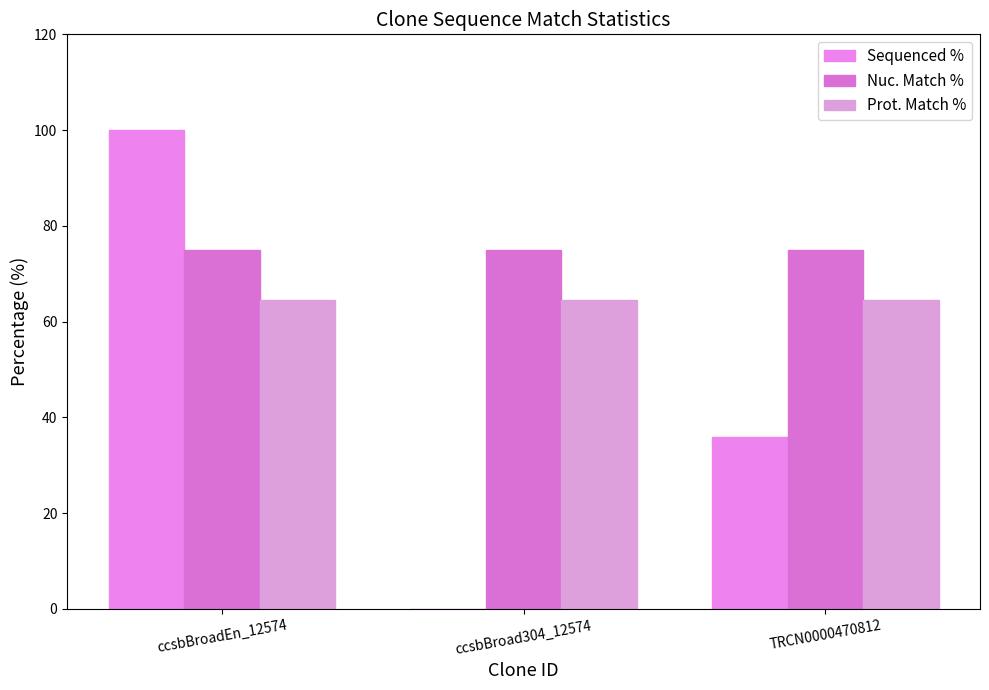

Count the number of data series in this chart.

3